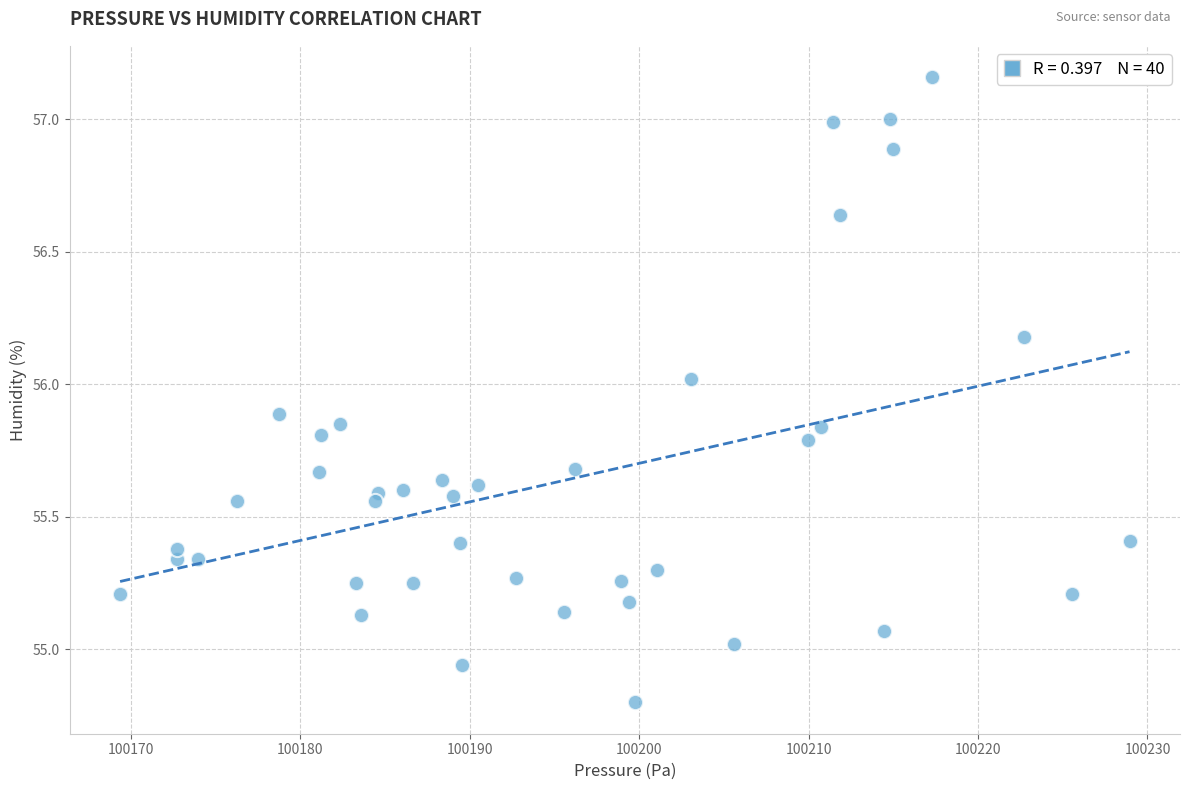

What is the range of X values (max minus min)?

59.6